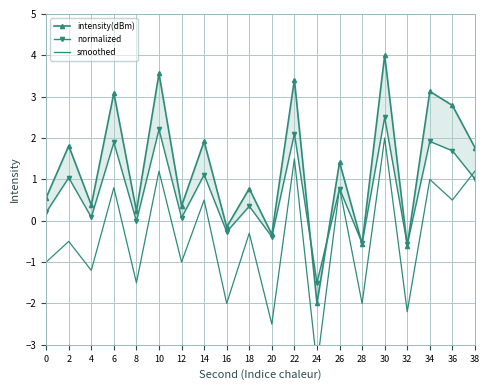

True or false: intensity(dBm) and smoothed cross at least once.

False